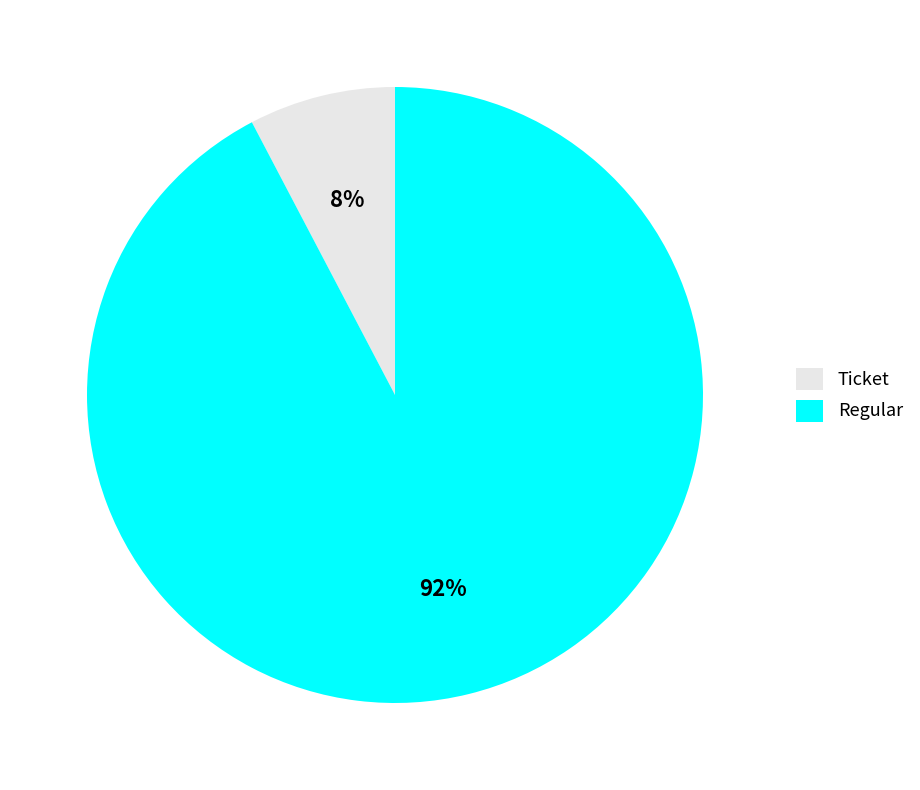

Which category has the biggest portion of the pie?

Regular